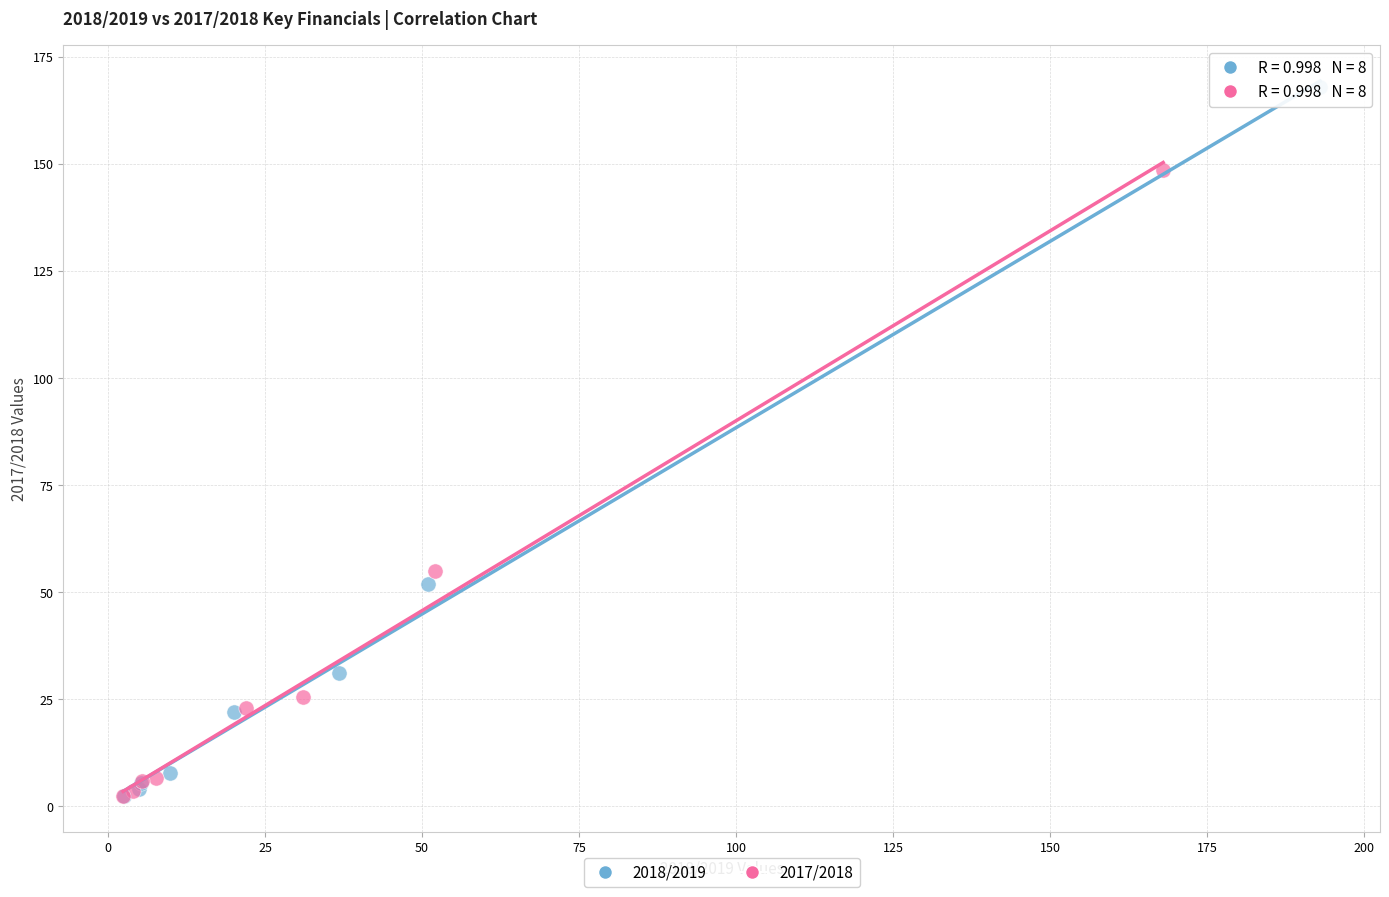

Which series reaches the maximum Y coordinate?

2018/2019